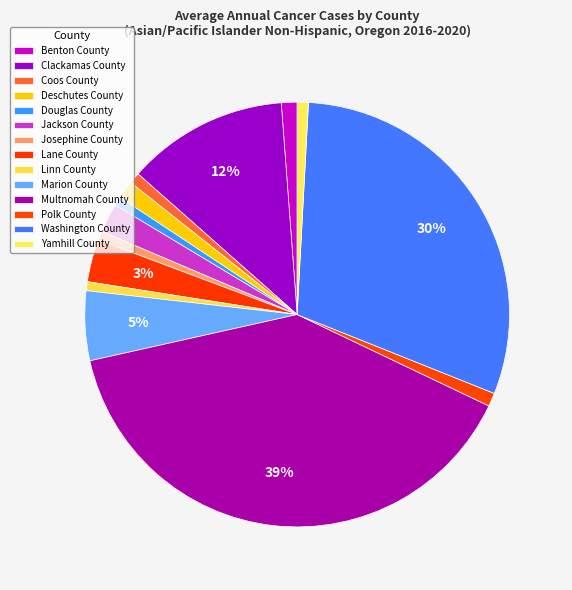

What percentage is the Clackamas County slice, to the nearest percent?

12%